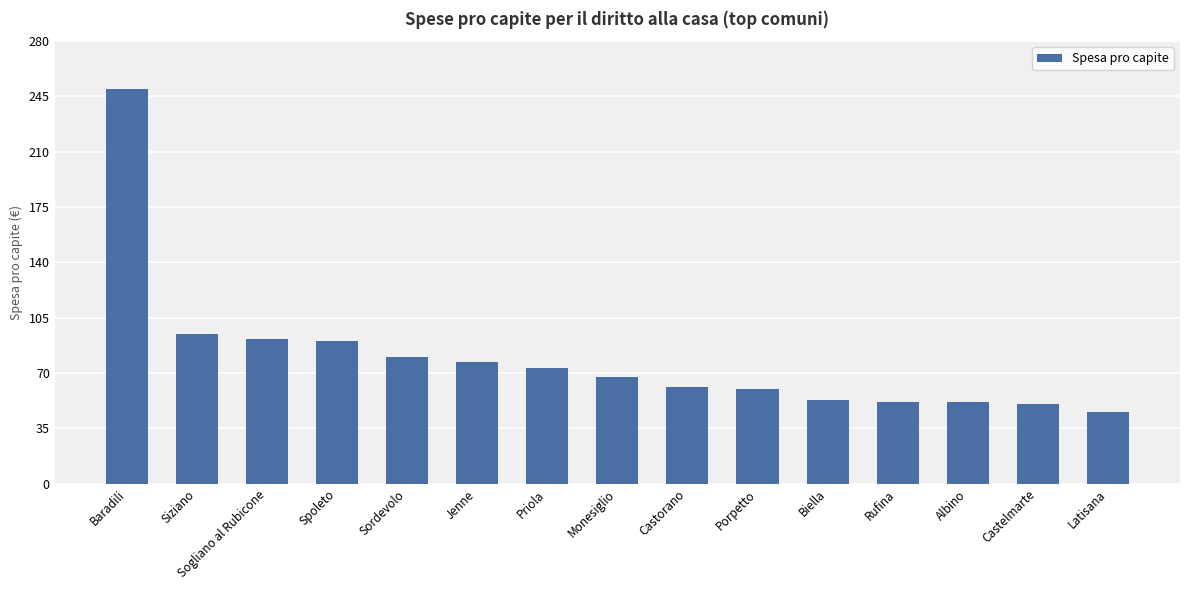

What is the sum of the values at Porpetto and Albino?

111.7